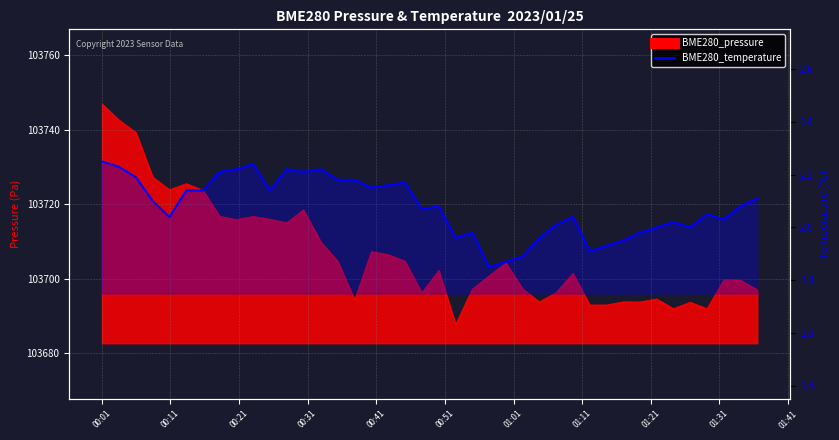

Is it true that the value at 31 is 3.3?

False